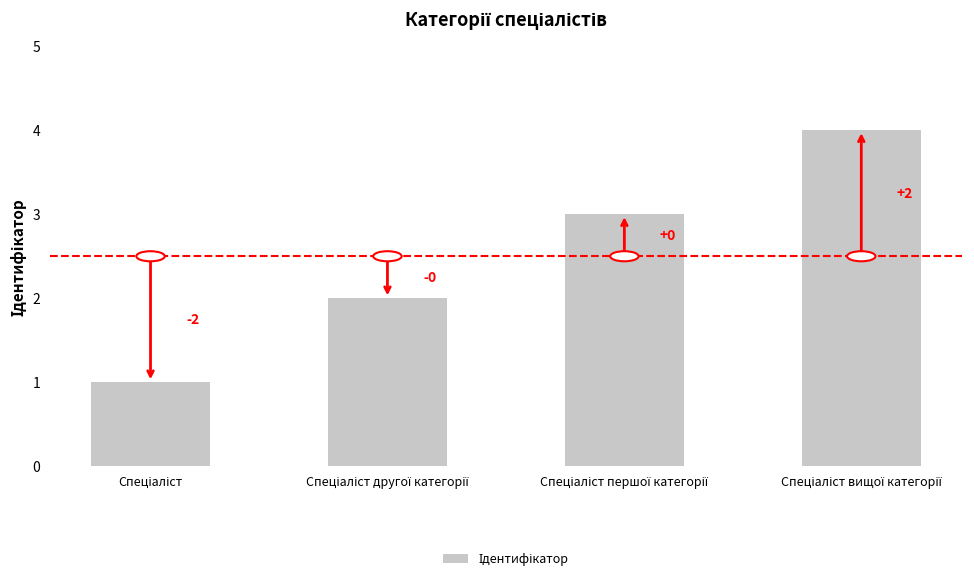

Reading right to left, list all the values displayed in this chart.

Спеціаліст вищої категорії=4	Спеціаліст першої категорії=3	Спеціаліст другої категорії=2	Спеціаліст=1